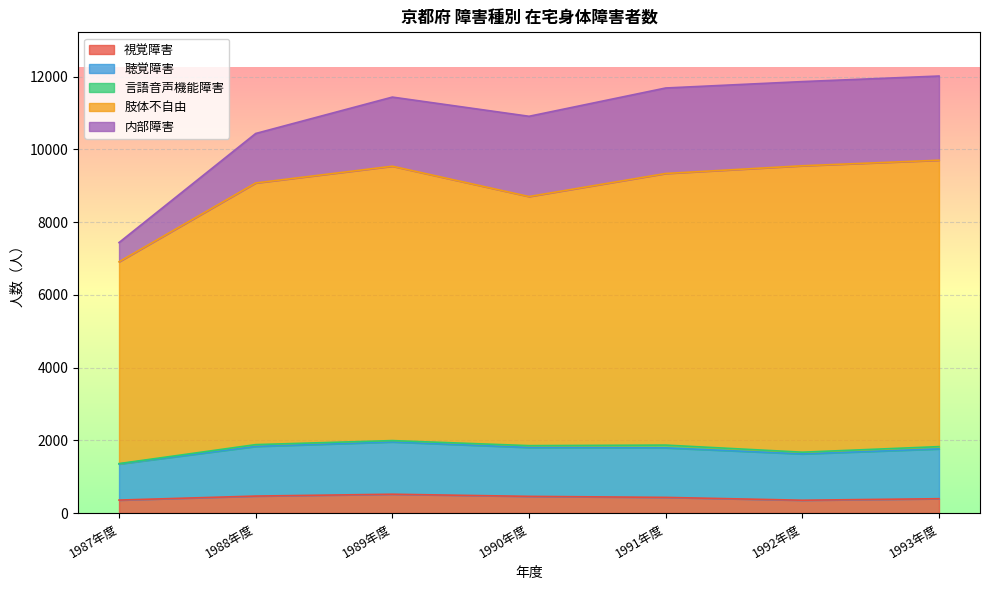

Which label corresponds to the largest value in the chart?

1993年度